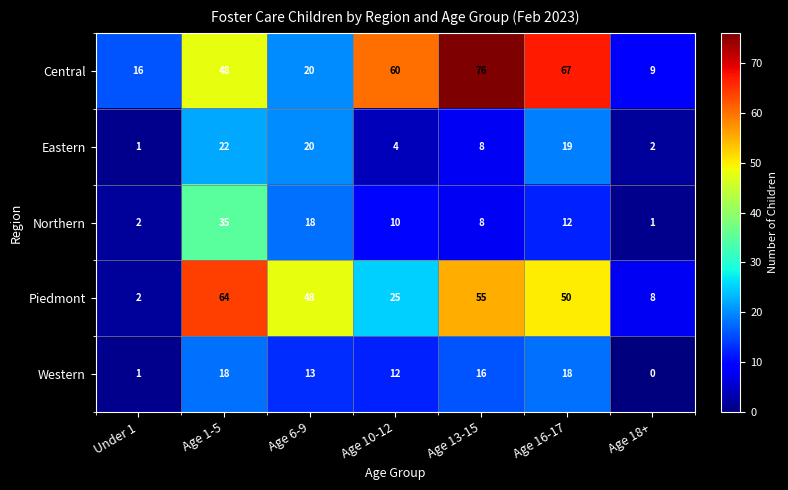

Which label corresponds to the largest value in the chart?

Age 13-15